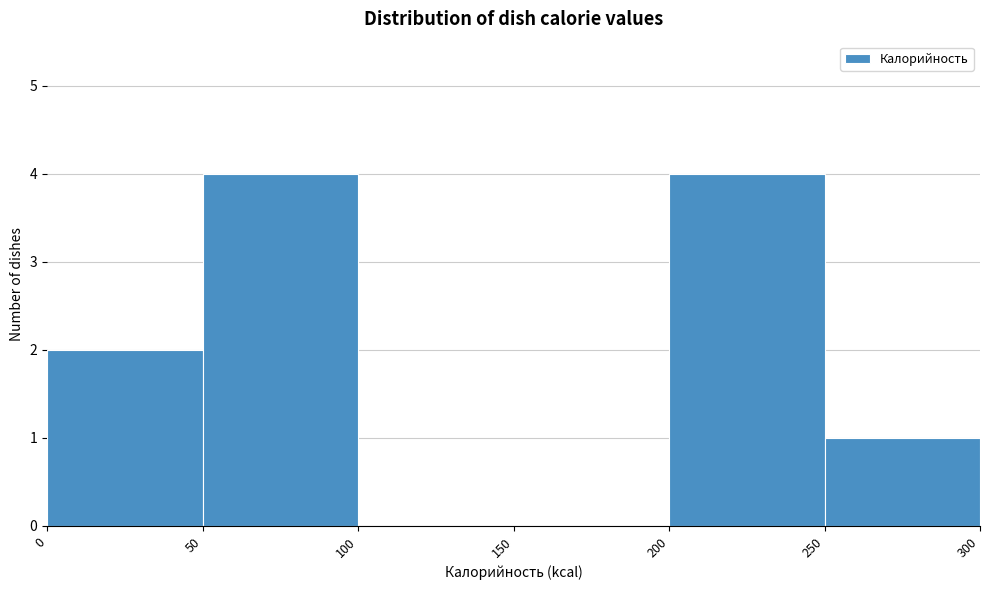

Reading left to right, list every bar in this chart as the range it spans on the x-axis followed by its height. The values are not printed on the chart, so give them approximately, as read against the axis.

0 to 50: 2
50 to 100: 4
100 to 150: 0
150 to 200: 0
200 to 250: 4
250 to 300: 1